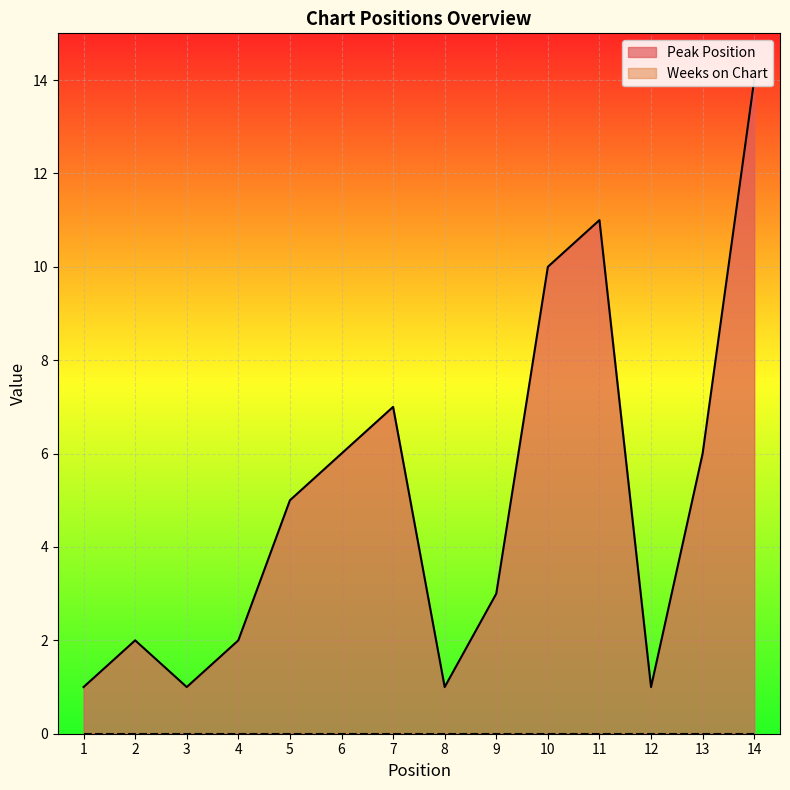

What is the difference between the values at 13 and 7?

1